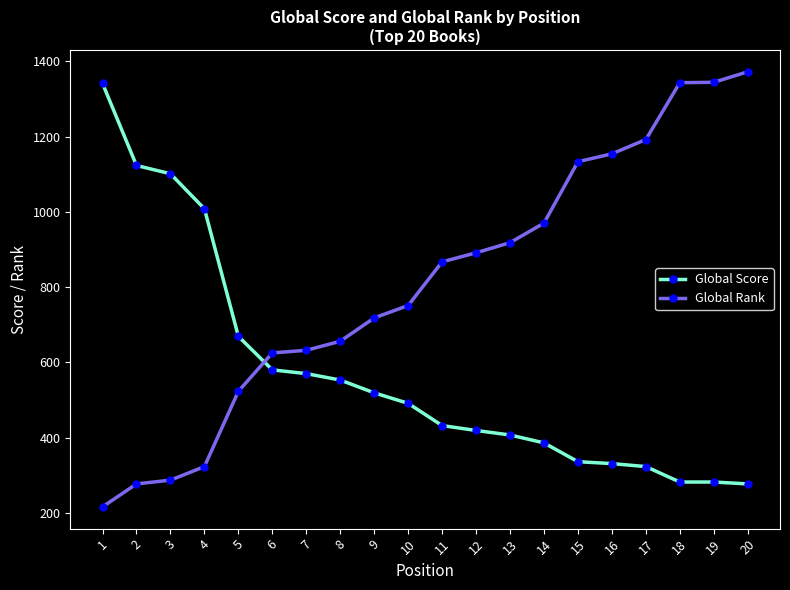

Where do Global Score and Global Rank first cross each other?

5 and 6